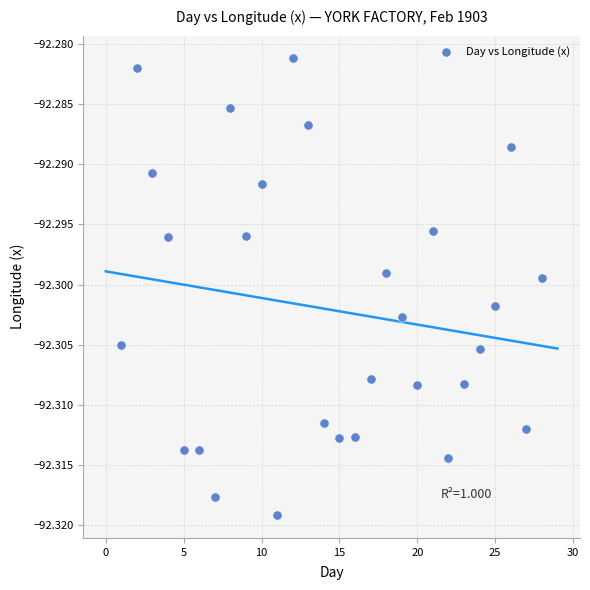

What is the range of X values (max minus min)?

27.0